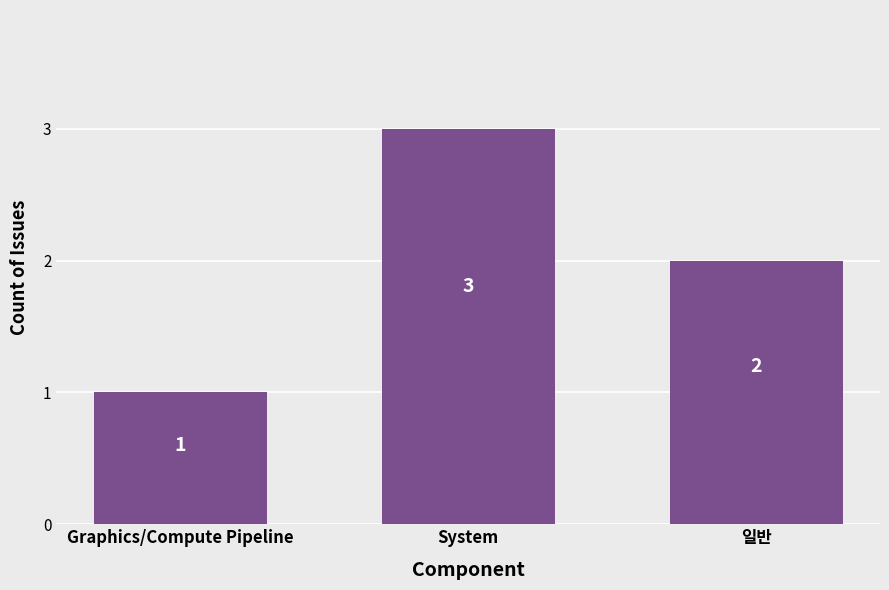

Approximately how many times larger is the value at Graphics/Compute Pipeline compared to System?

0.3